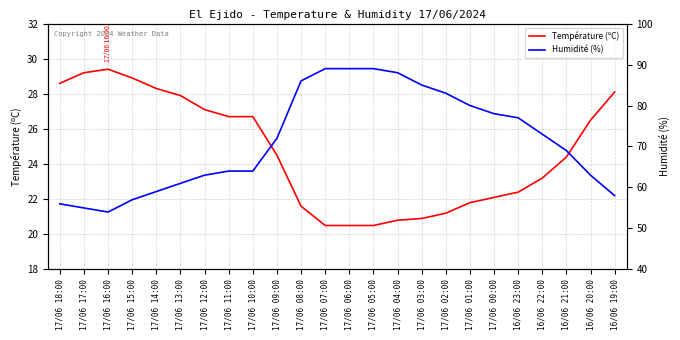

True or false: Température (ºC) has more than 1 points higher than both neighbors.

False